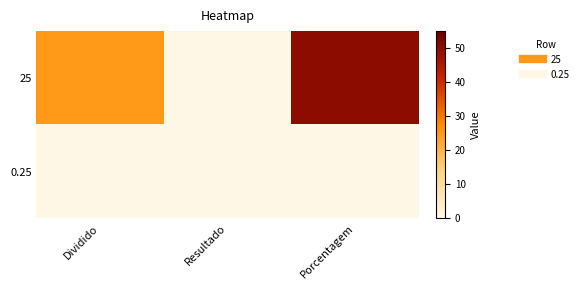

How many distinct data groups are displayed?

2